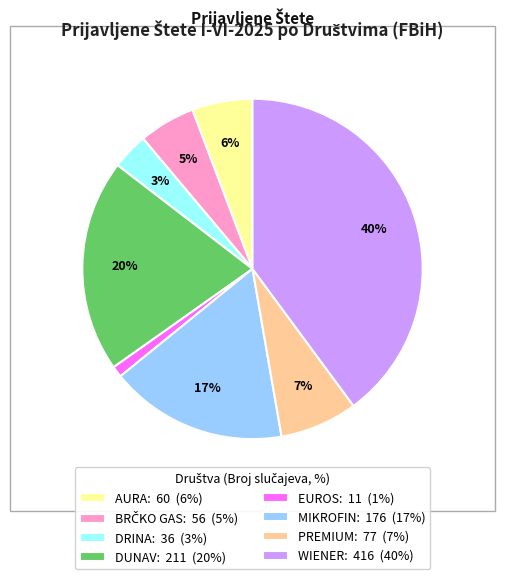

What is the ratio of the value at PREMIUM to the value at EUROS?

7.0